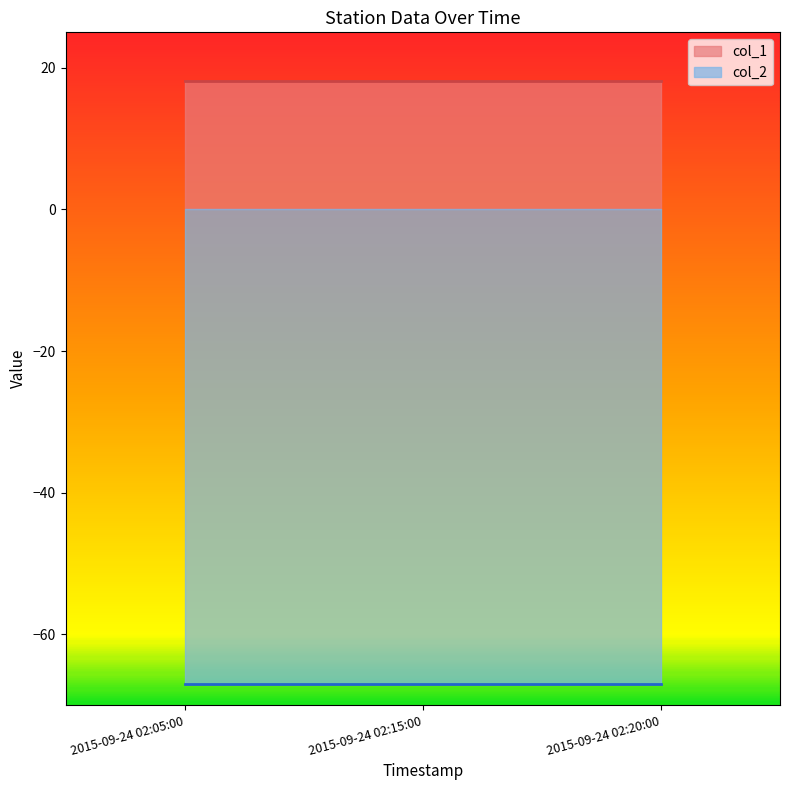

At how many categories does at least one series exceed -58?

3